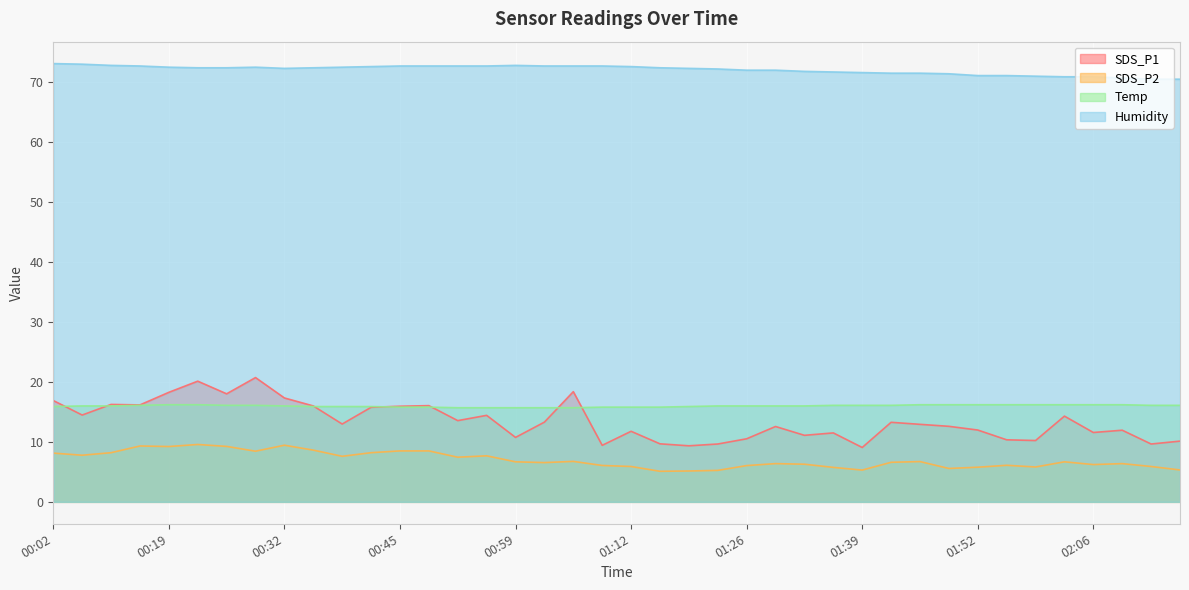

True or false: Temp has a value of 15.8 at 01:15.

True